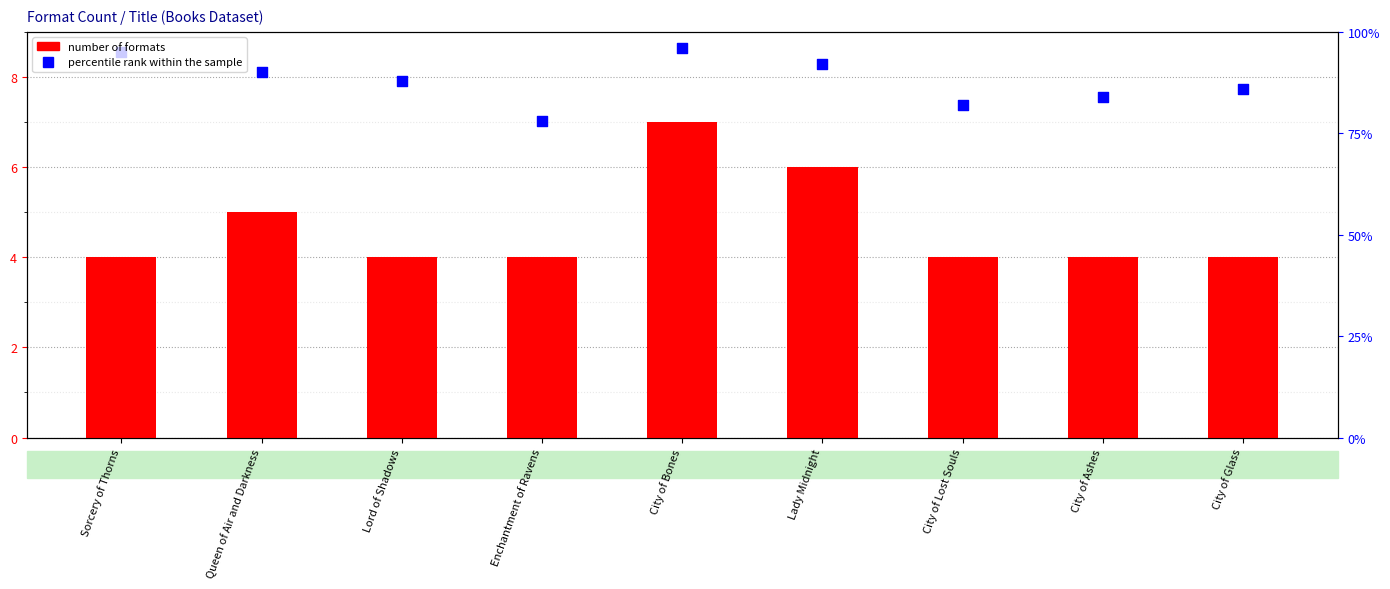

Is the value of number of formats at City of Lost Souls greater than the value of percentile rank within the sample at Lady Midnight?

No